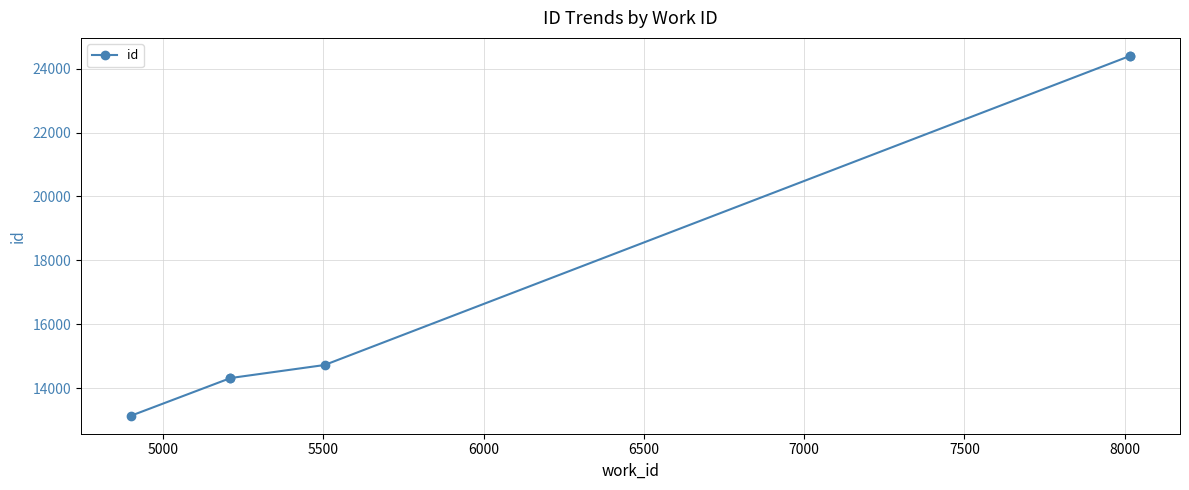

The value at 6000 is 7523. True or false?

False